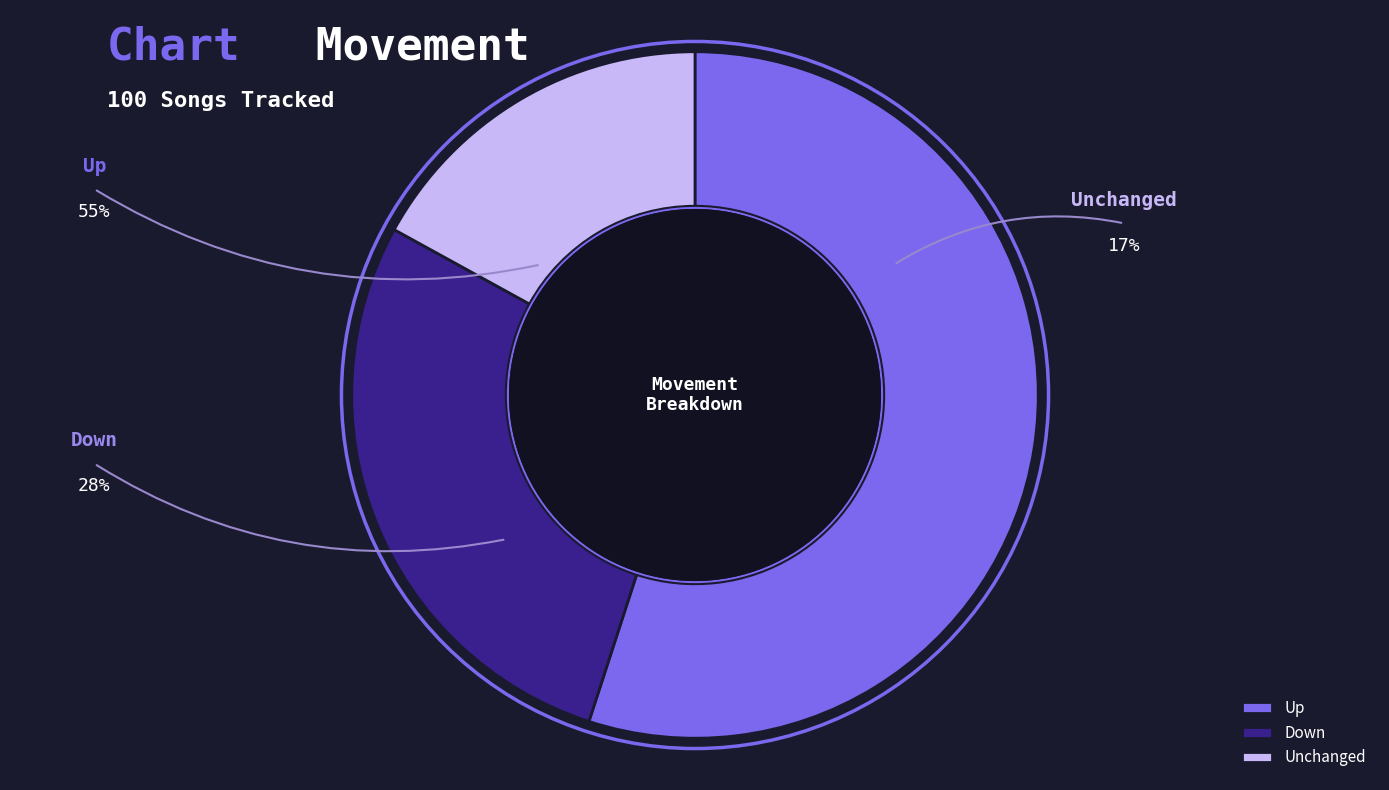

To the nearest percent, what is the difference between the up and down slice percentages?

27%